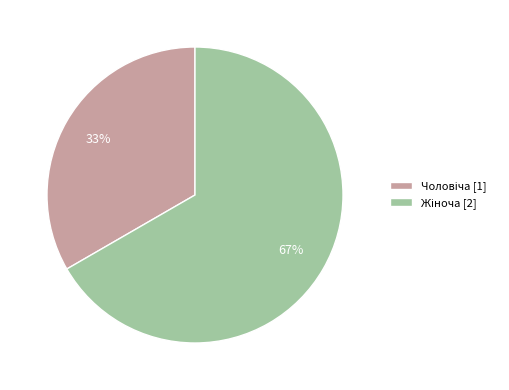

To the nearest percent, what is the average slice percentage?

50%